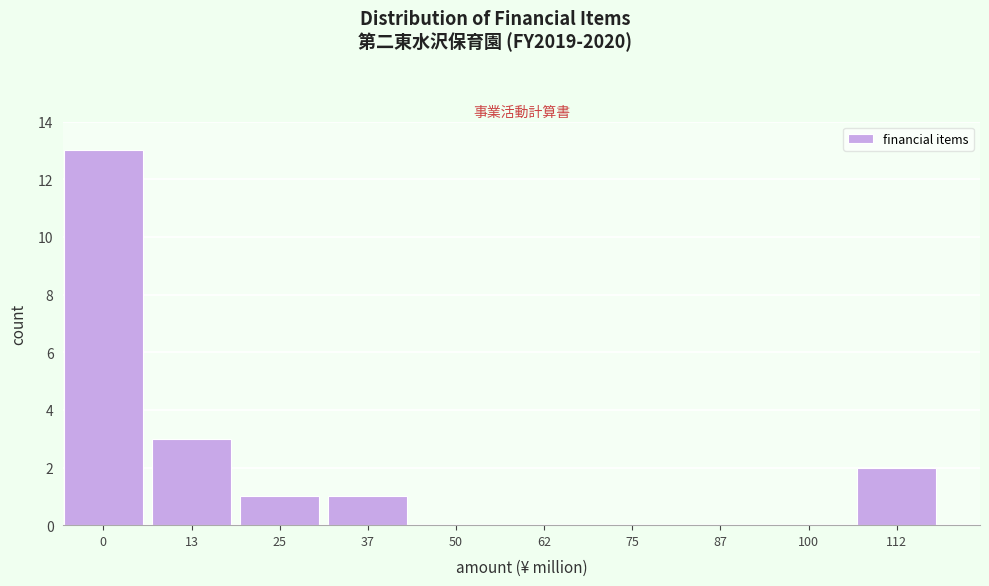

Reading right to left, transcribe all the data shown in this chart.

112=2	100=0	87=0	75=0	62=0	50=0	37=1	25=1	13=3	0=13